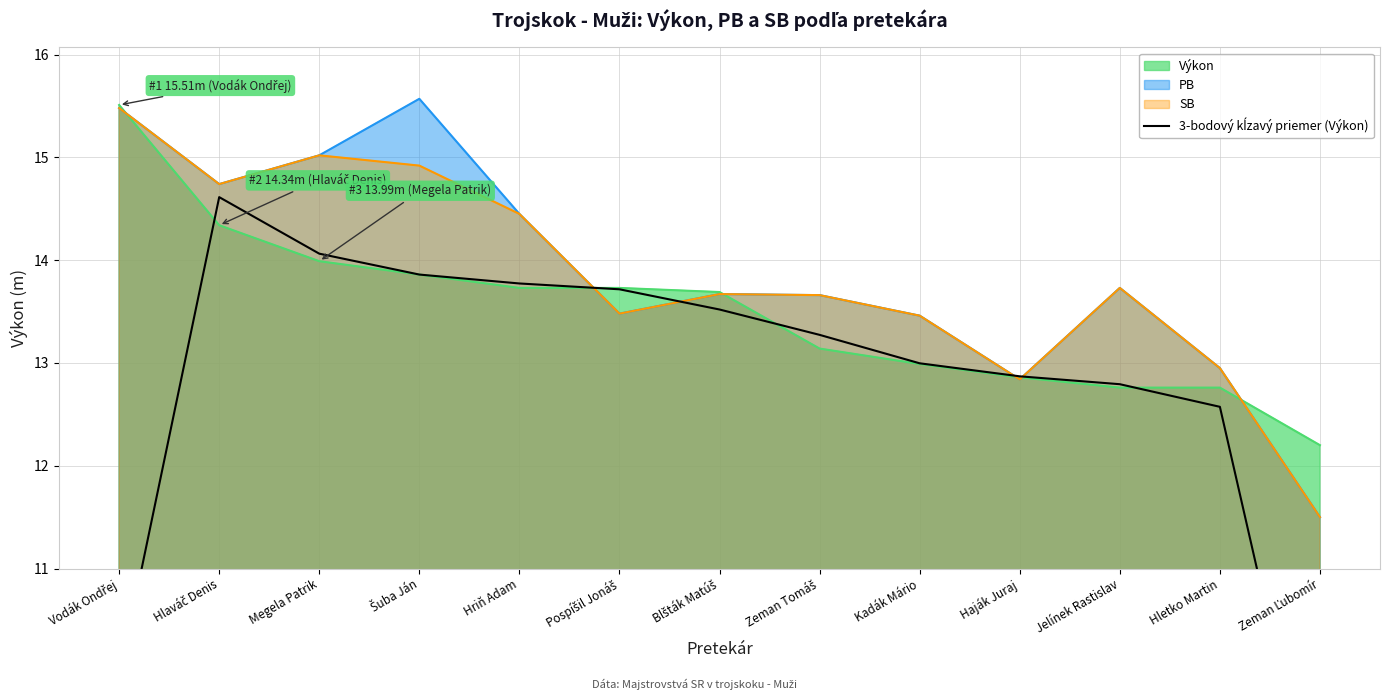

What is the label of the 10th point from the left?

Haják Juraj